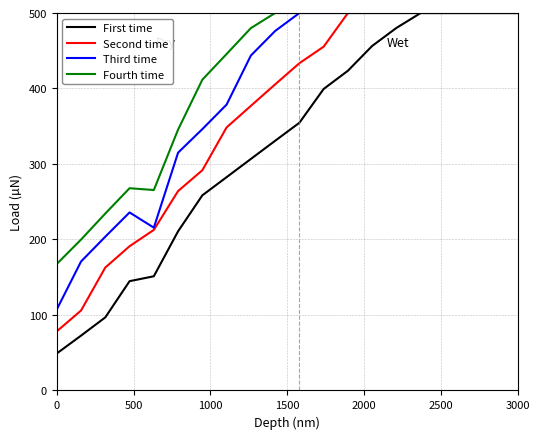

Rank the series by their average value, from lowest to highest.

First time, Second time, Third time, Fourth time